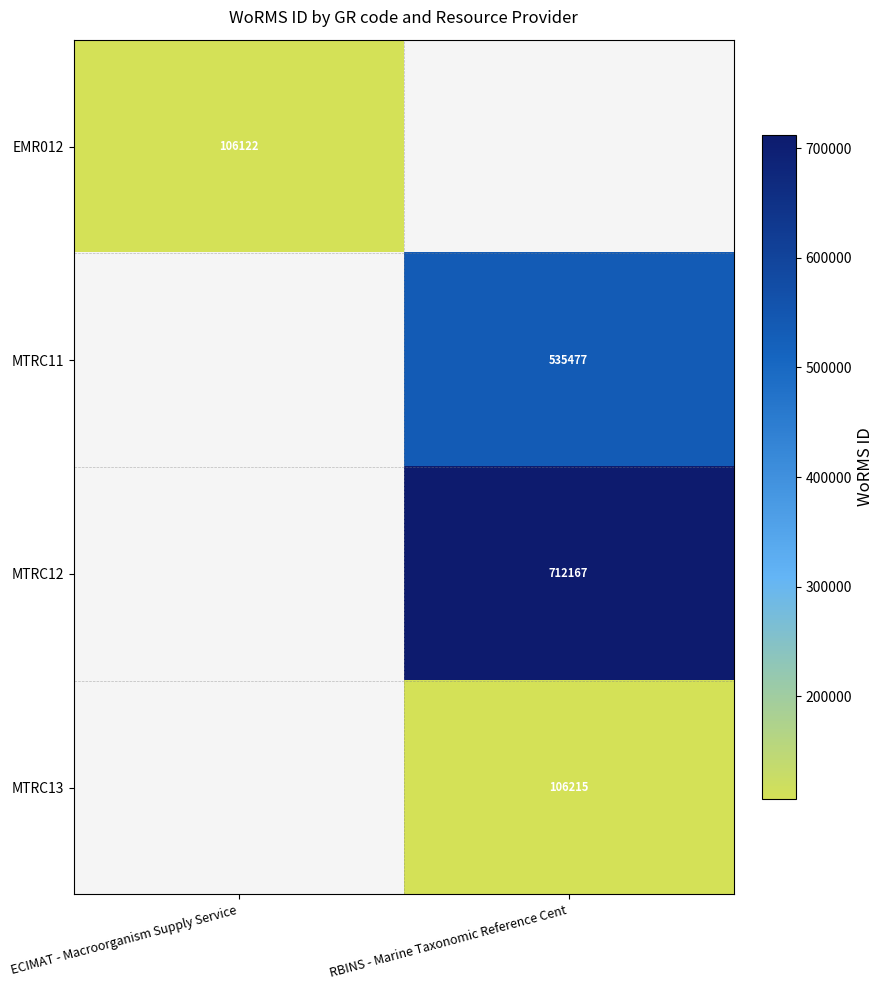

Is it true that MTRC11 equals 900606 at RBINS - Marine Taxonomic Reference Cent?

False